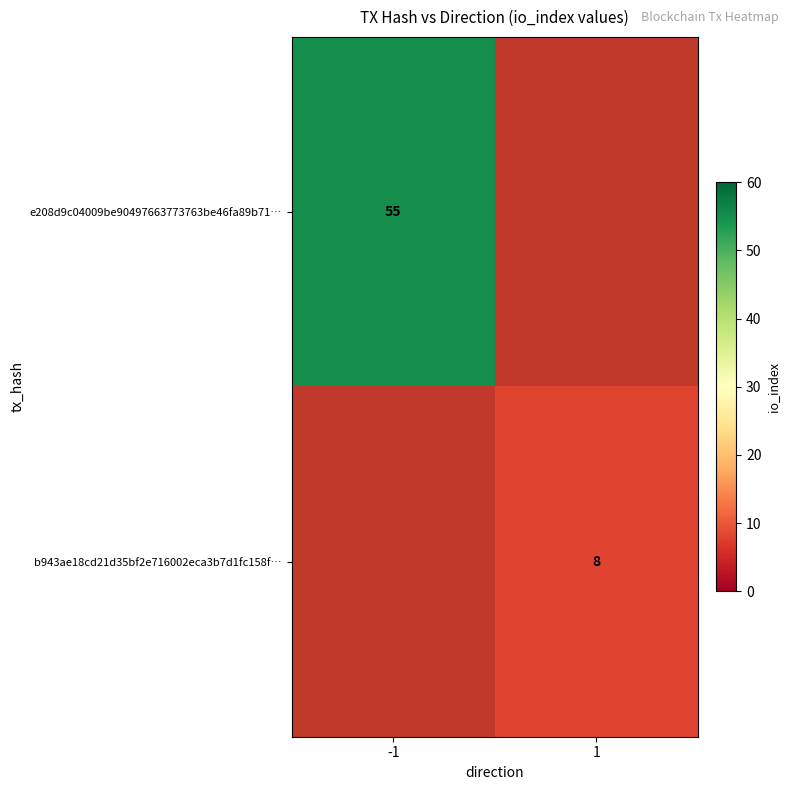

Which label corresponds to the smallest value in the chart?

1